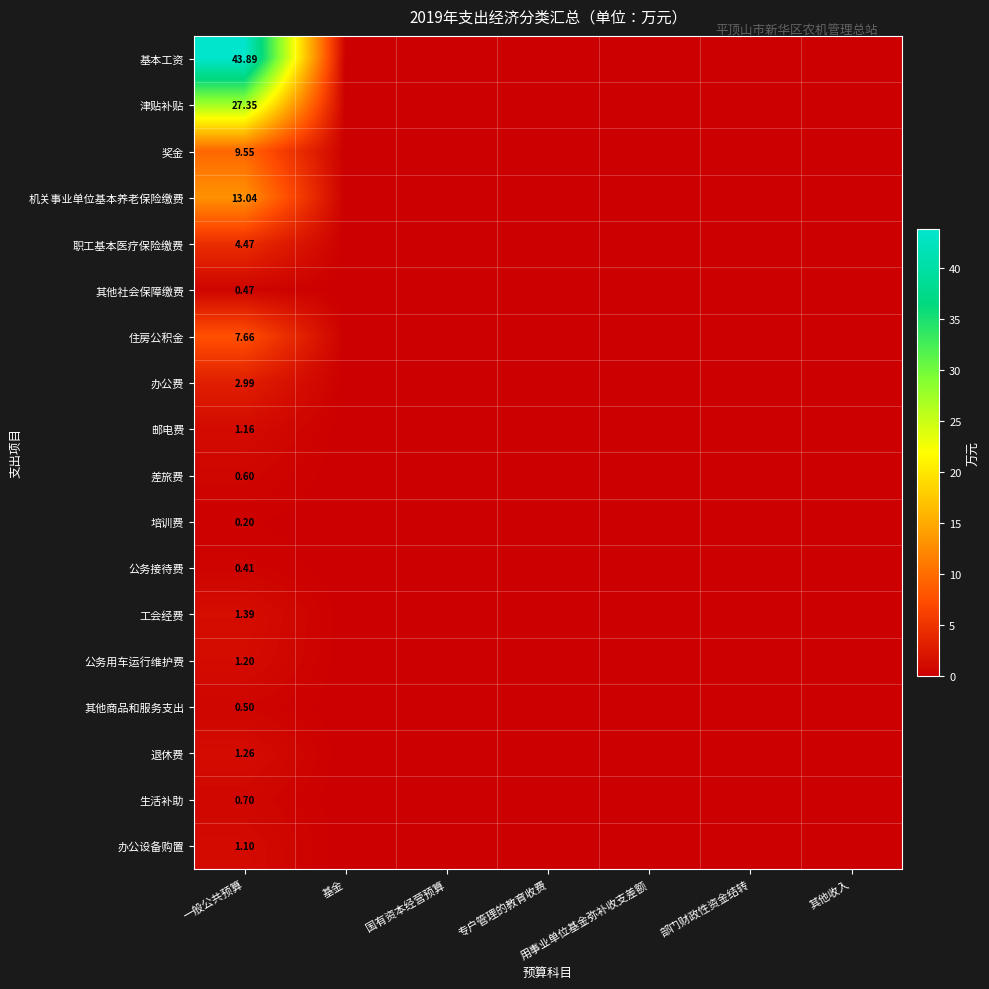

The value of 住房公积金 at 部门财政性资金结转 is 0.0. True or false?

True